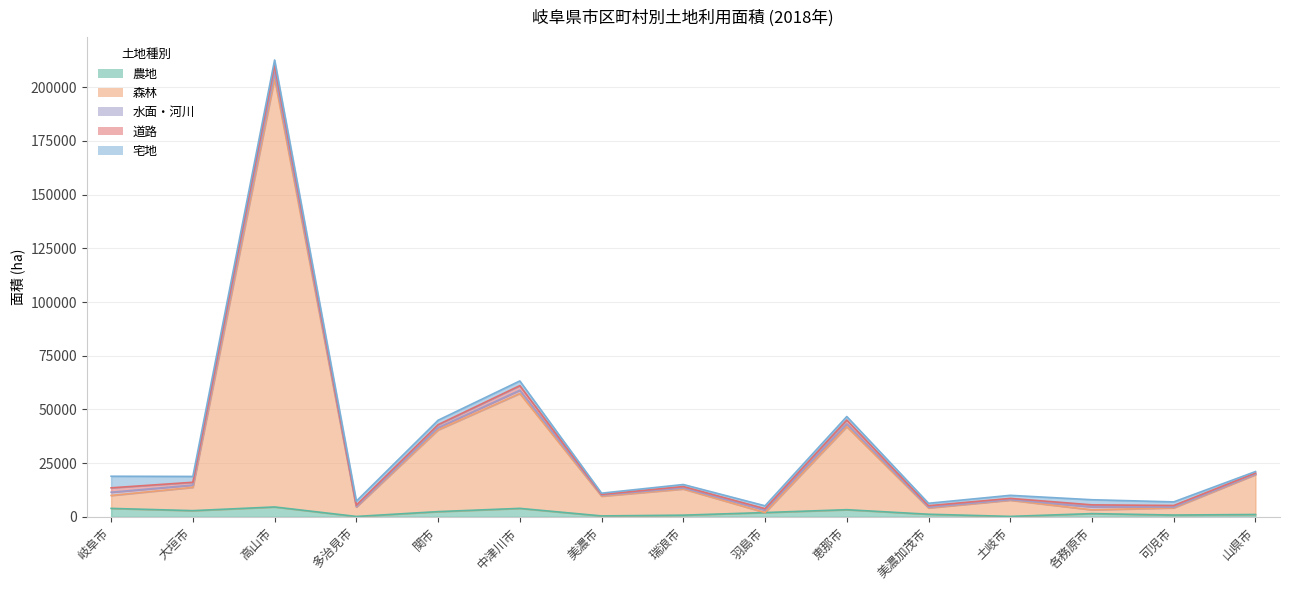

How many interior local valleys does the 農地 series have?

5